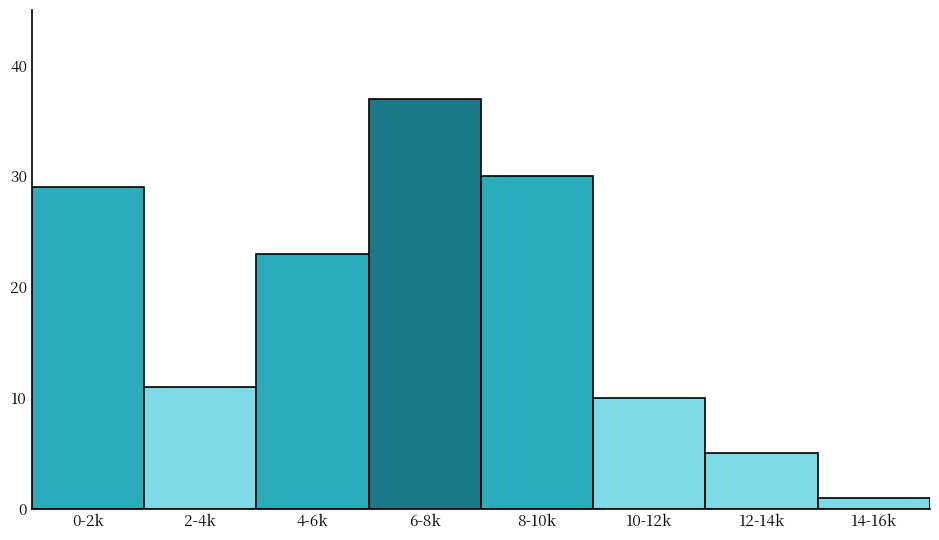

Reading left to right, list all the values displayed in this chart.

29	11	23	37	30	10	5	1